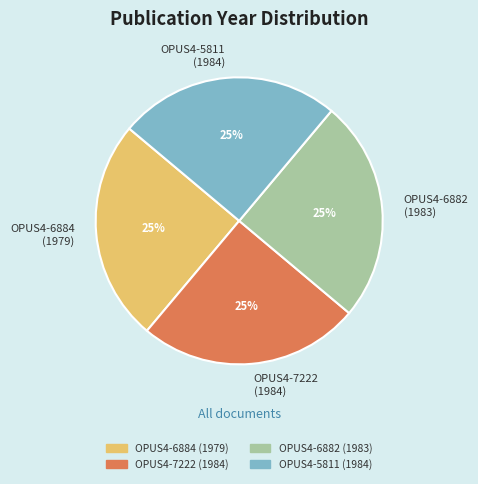

The OPUS4-6882 (1983) slice represents 33% of the pie. True or false?

False